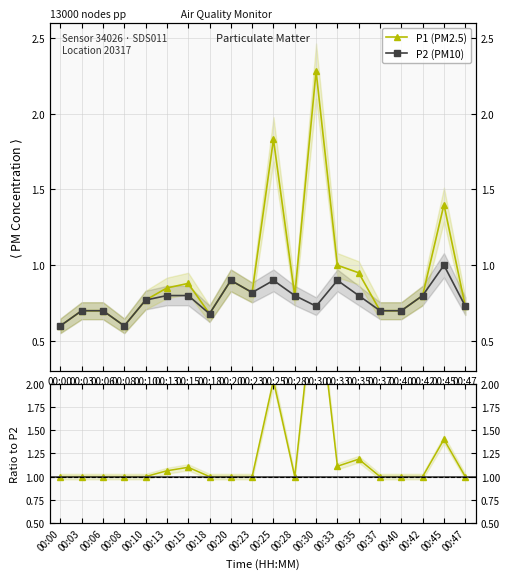

Rank the series by their average value, from highest to lowest.

P1, P2